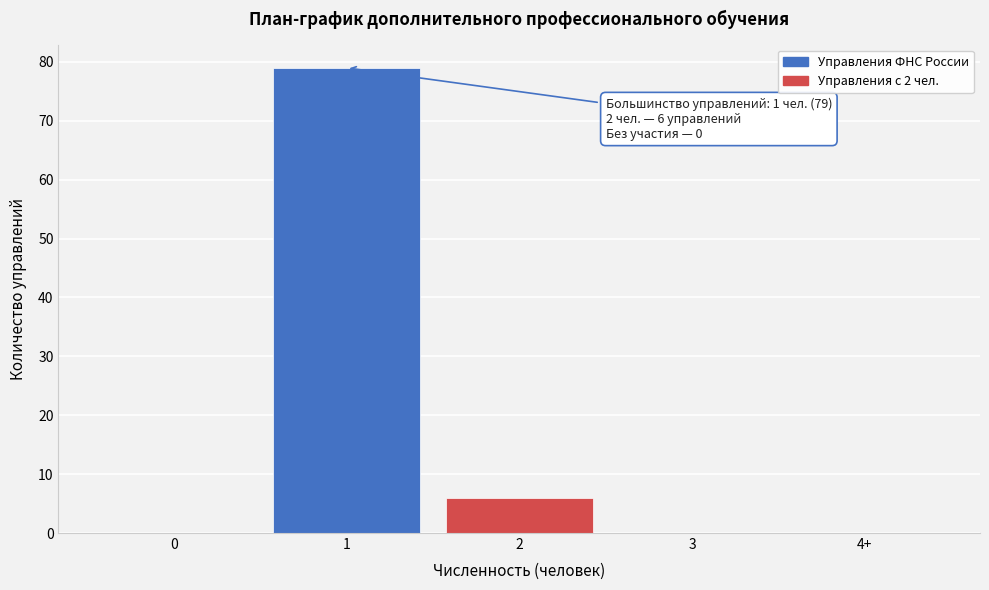

Reading left to right, transcribe all the data shown in this chart.

0=0	1=79	2=6	3=0	4+=0